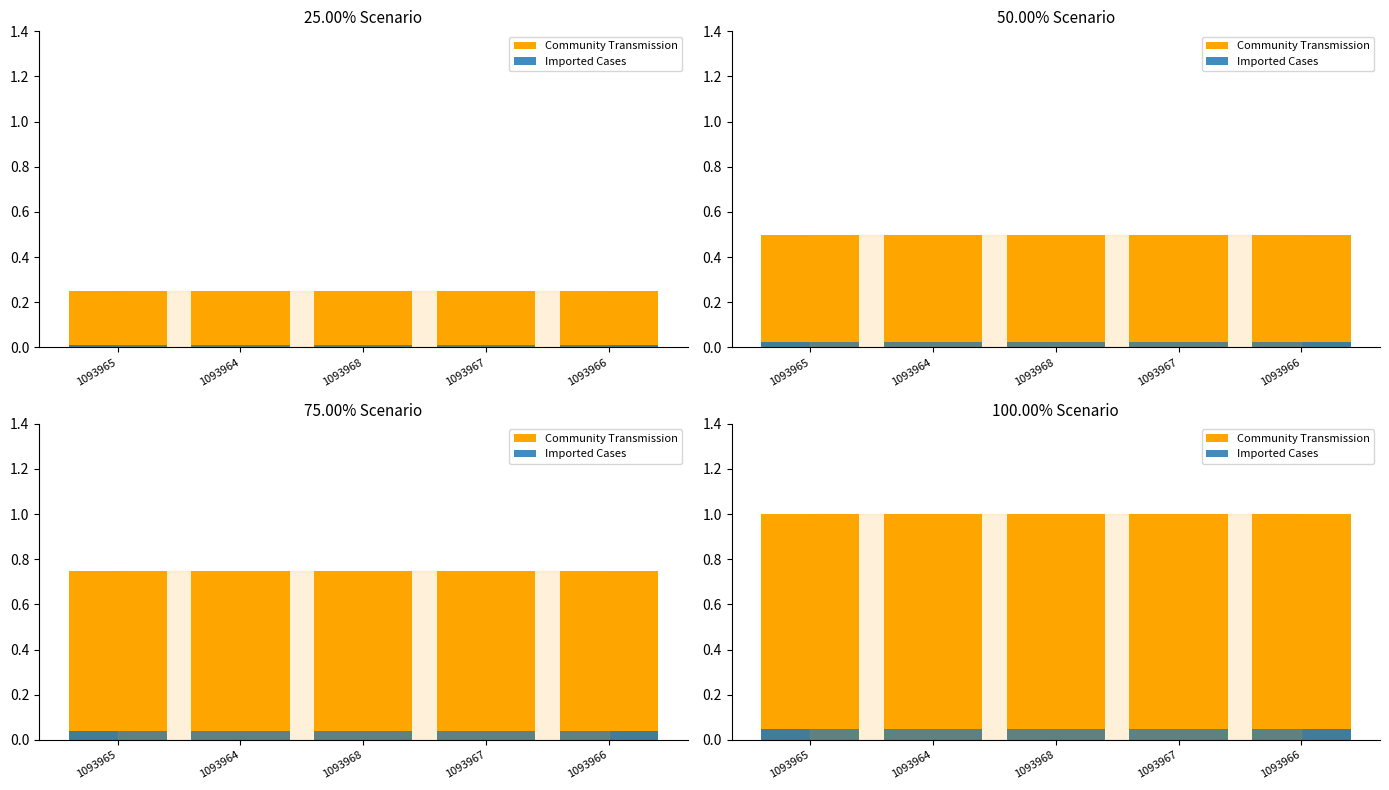

Are the bars horizontal?

No